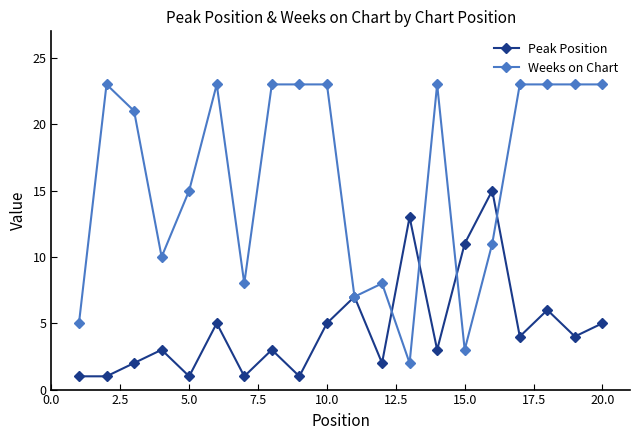

What is the smallest value displayed?

1